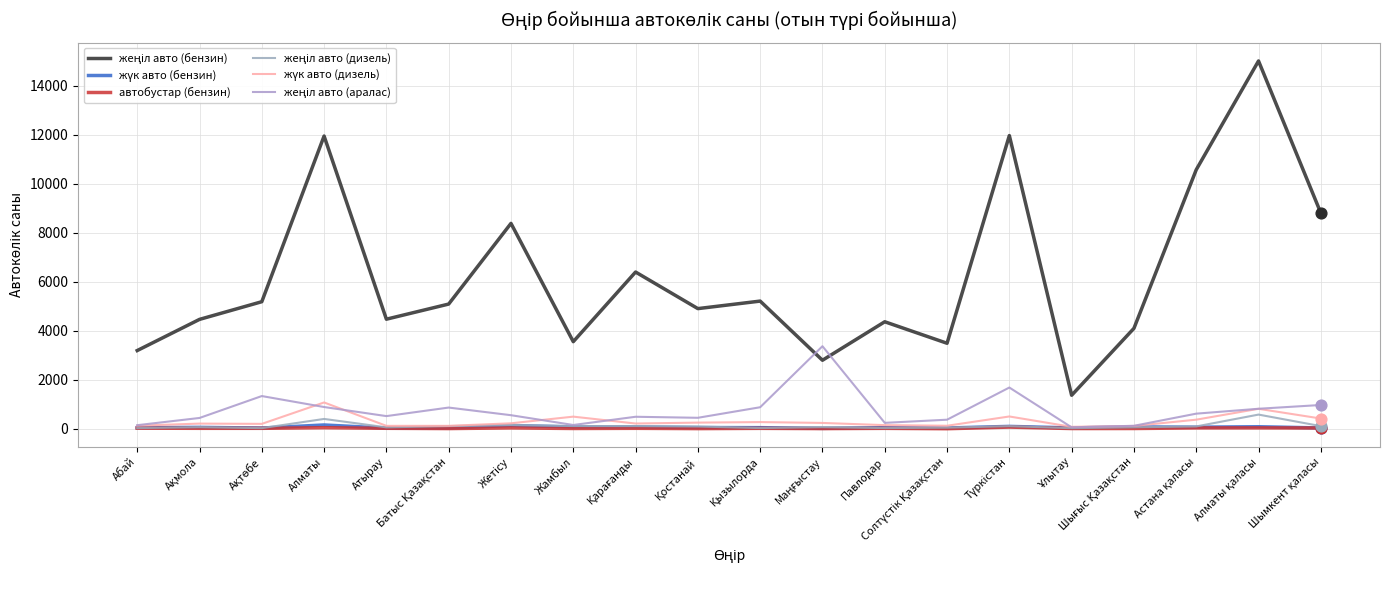

At which category is the sum across all series the highest?

Алматы қаласы